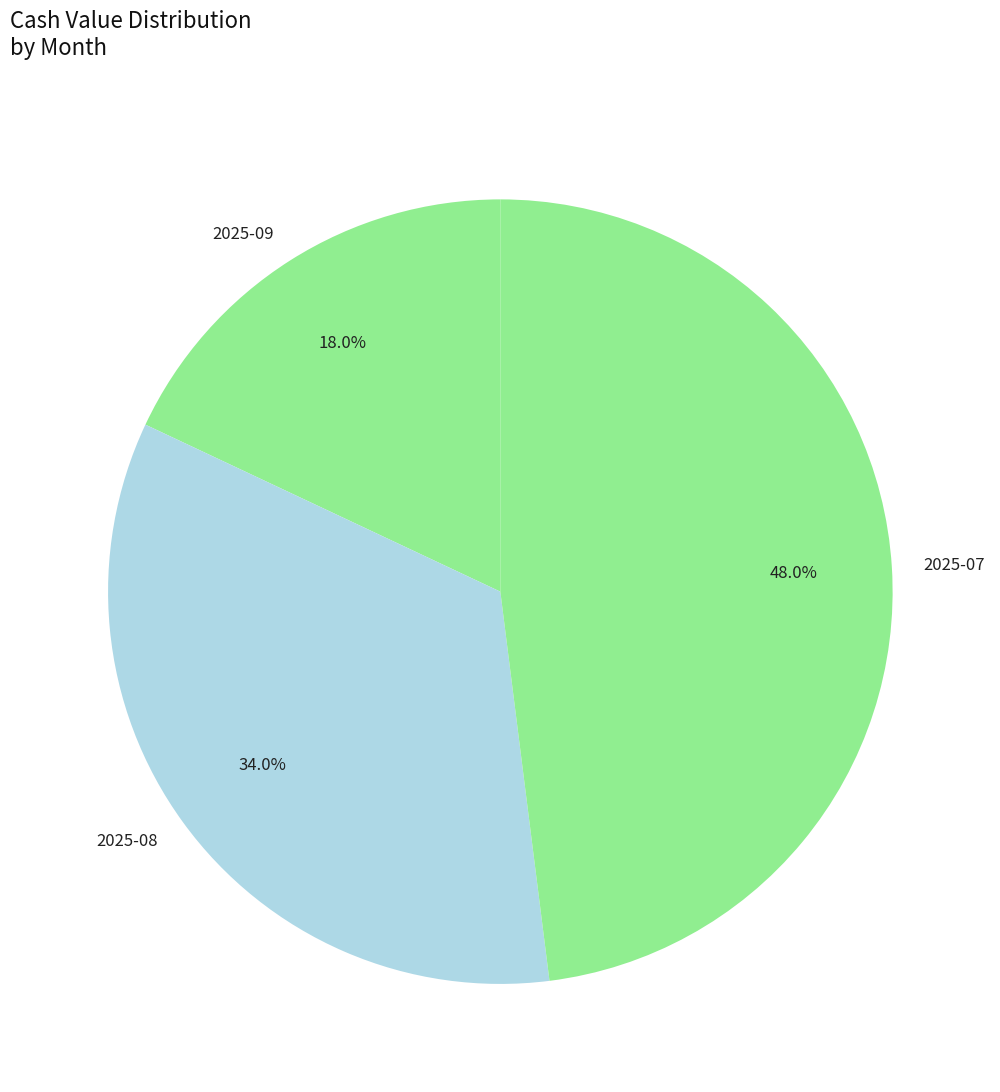

Approximately how many times larger is the value at 2025-08 compared to 2025-09?

1.9